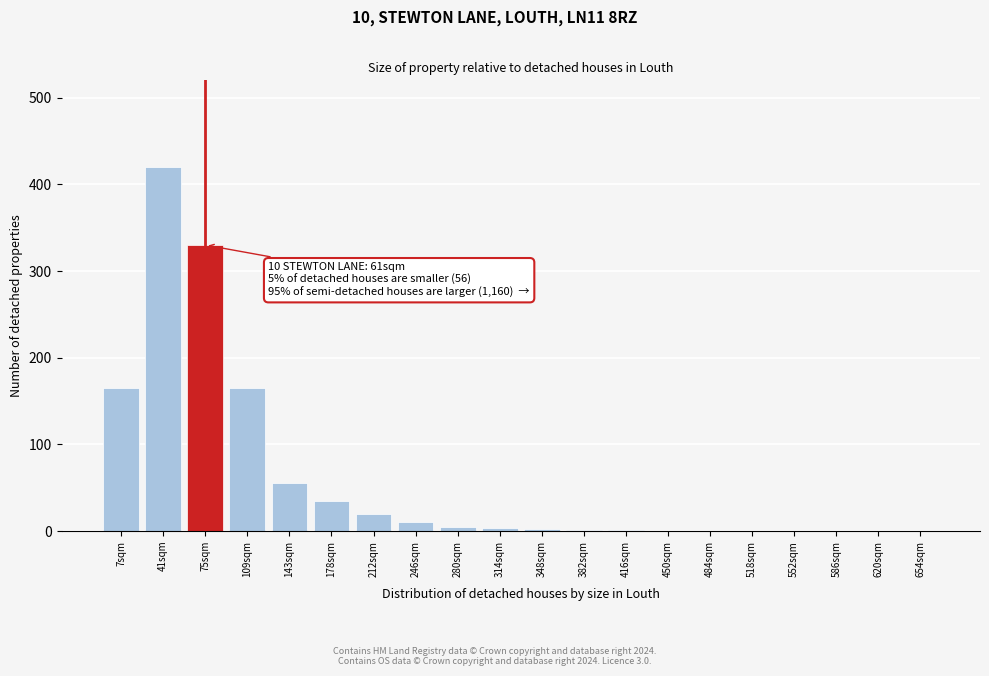

Which has a higher value, 654sqm or 7sqm?

7sqm